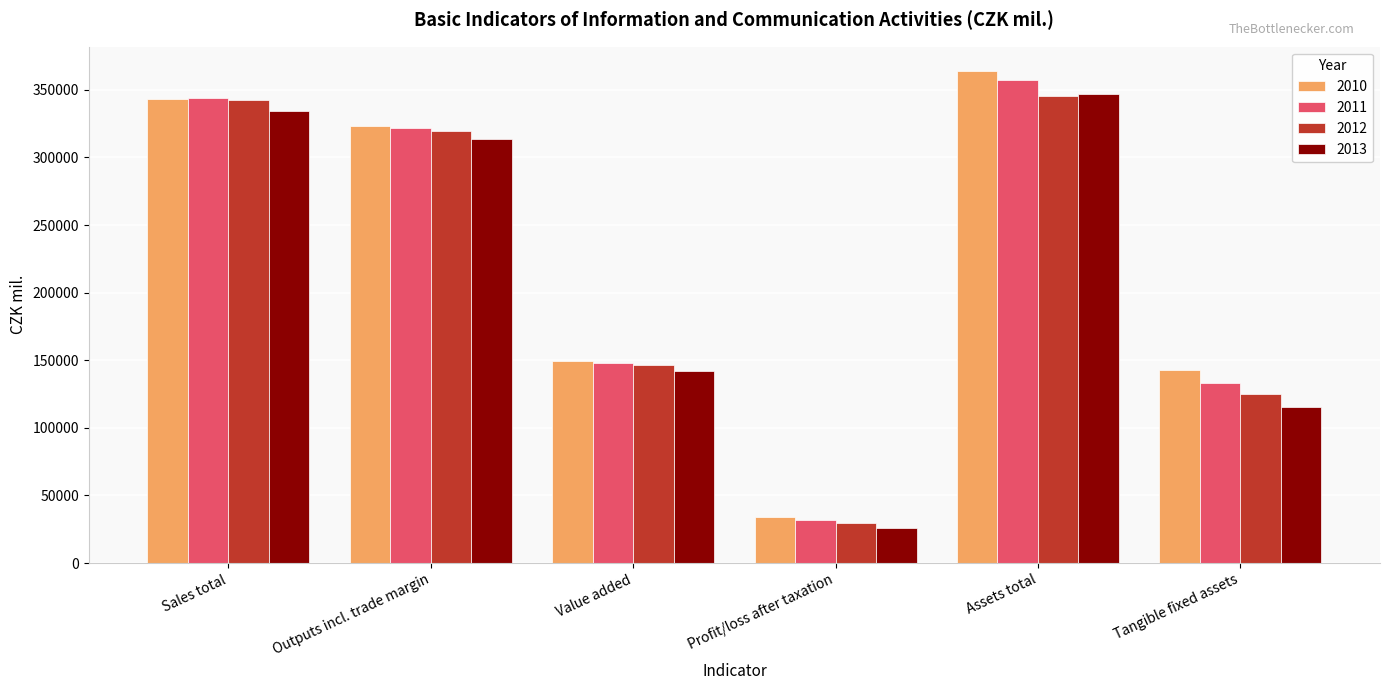

How many data points does each series have?

6